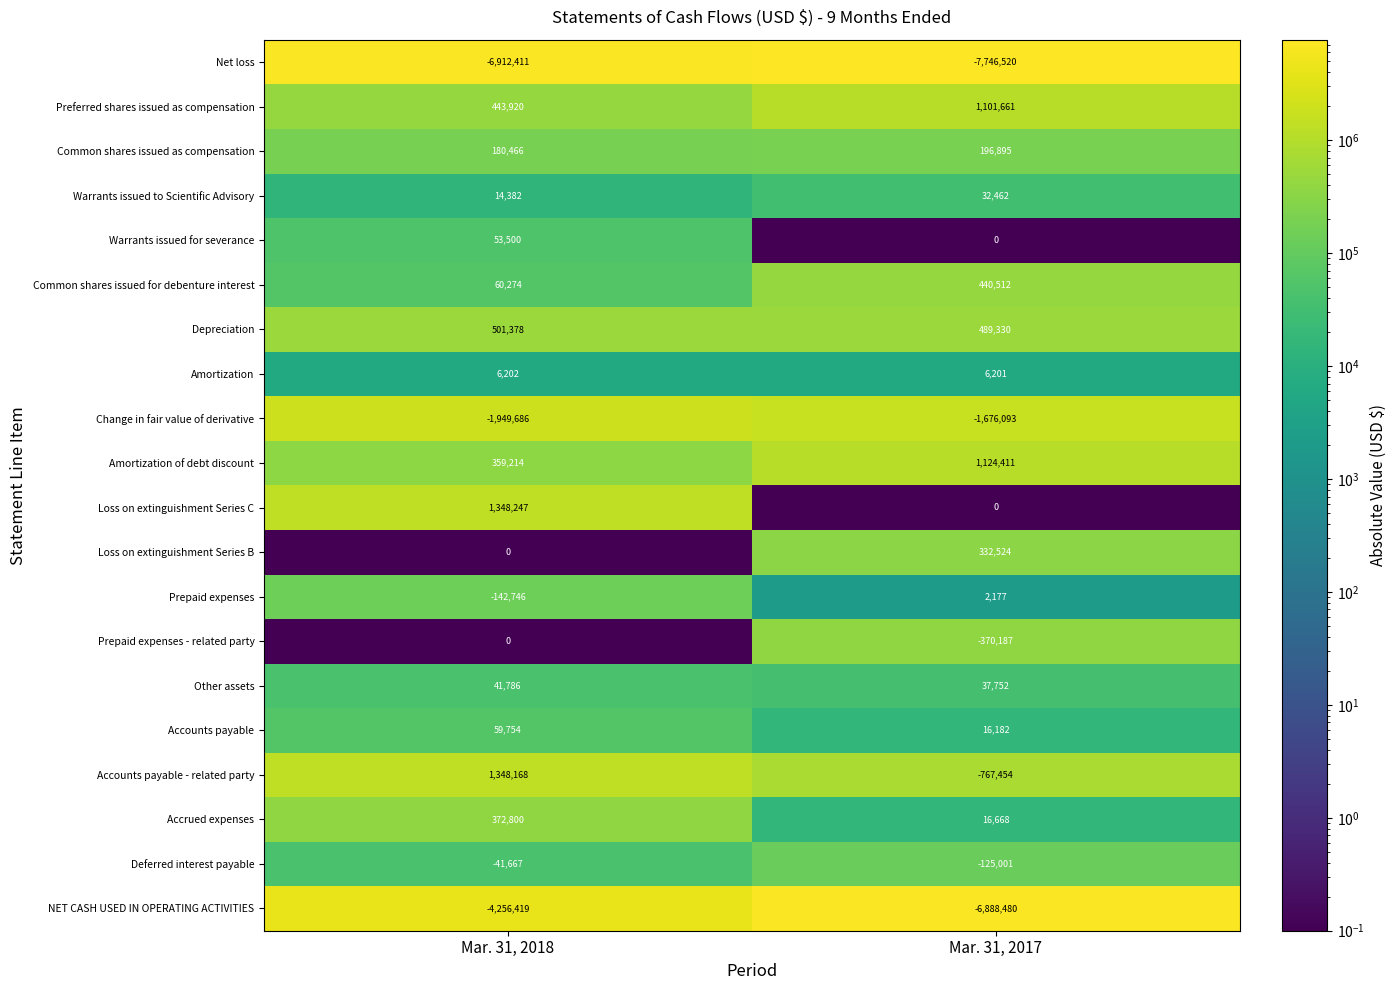

List the labels in order of Prepaid expenses value, smallest first.

Mar. 31, 2018, Mar. 31, 2017